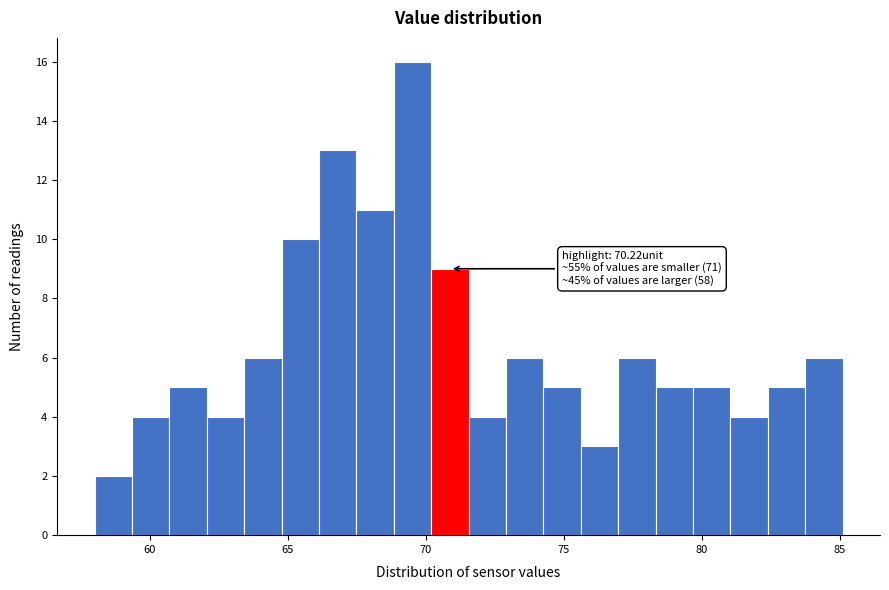

Around what value on the x-axis is the tallest bar? Give the approximate position of its centre, as read against the axis.

69.5